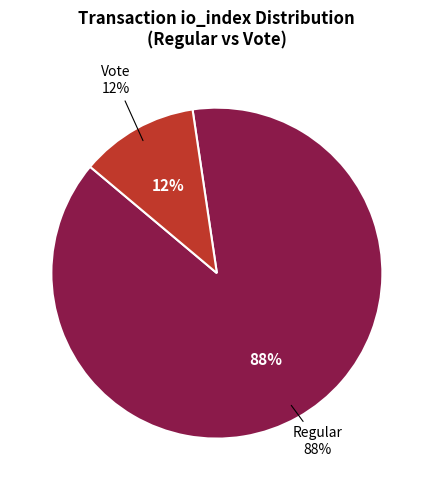

Which category has the biggest portion of the pie?

Regular (io_index=23)